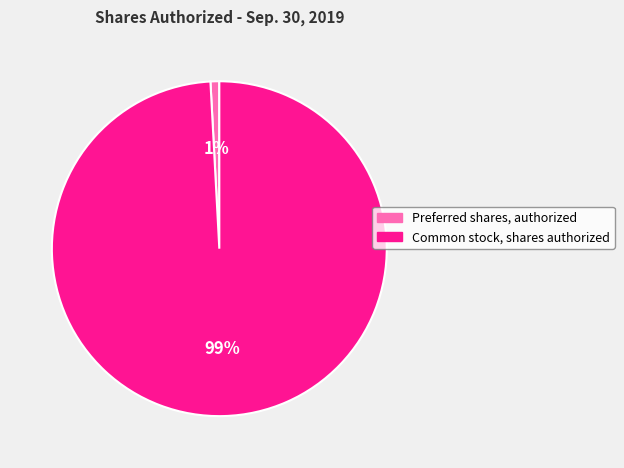

To the nearest percent, what portion does Common stock, shares authorized represent?

99%